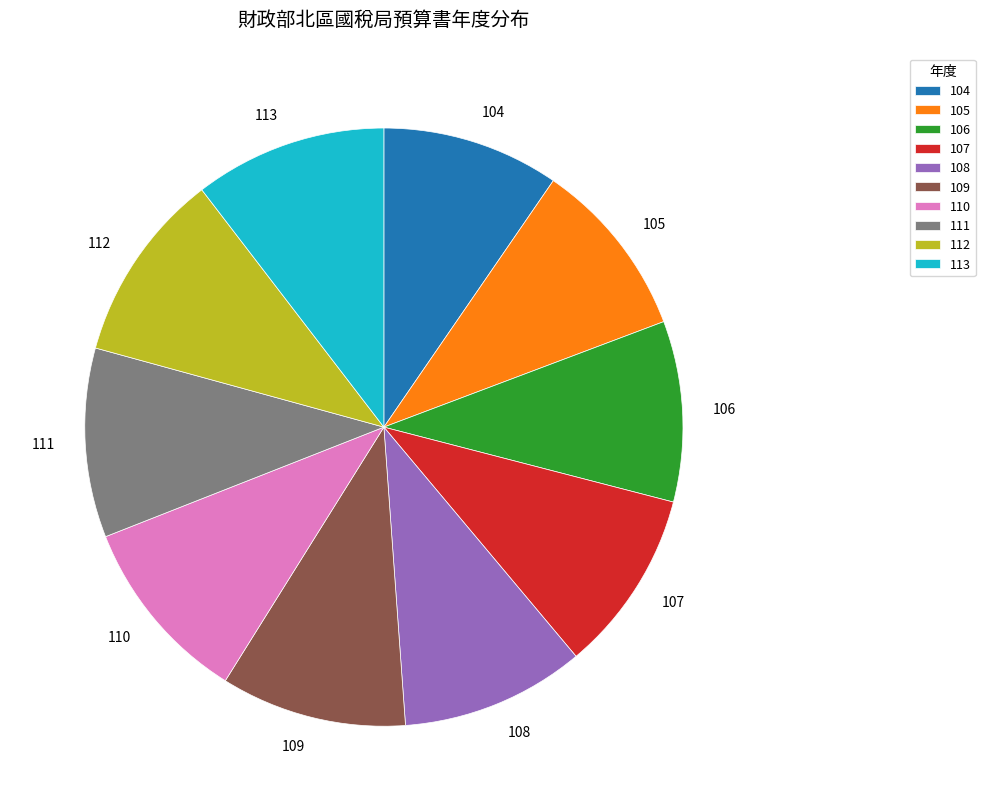

Combined, do 105 and 112 account for over 50%?

No